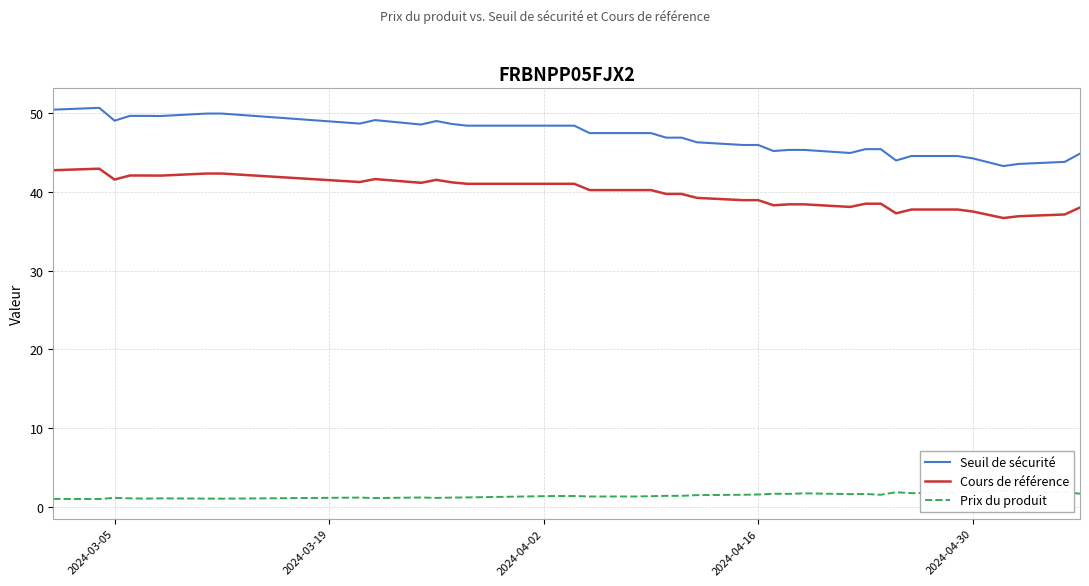

What are all the series names shown in the legend?

Seuil de sécurité, Cours de référence, Prix du produit